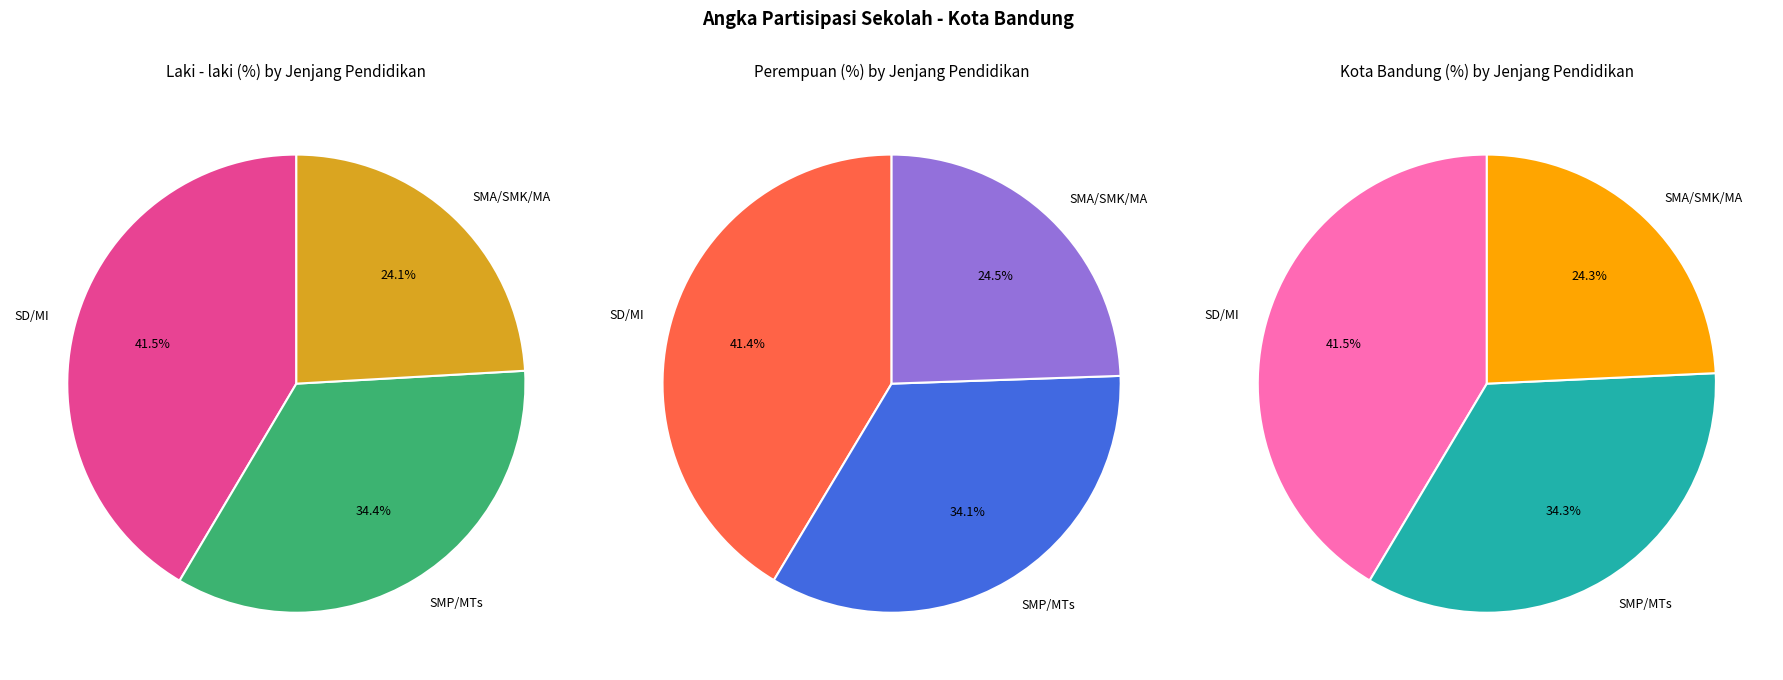

To the nearest percent, what percentage of the pie is SD/MI?

41%